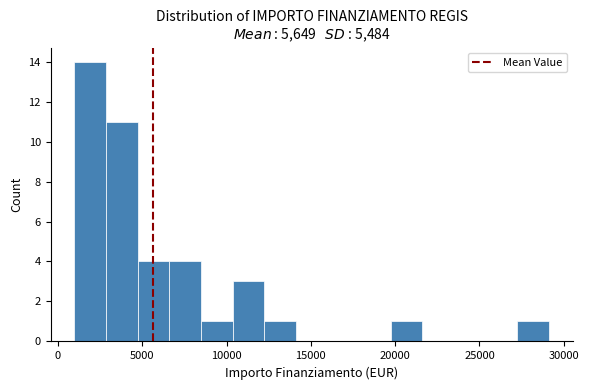

Read against the x-axis, roughly where is the centre of the tallest bar?

2000